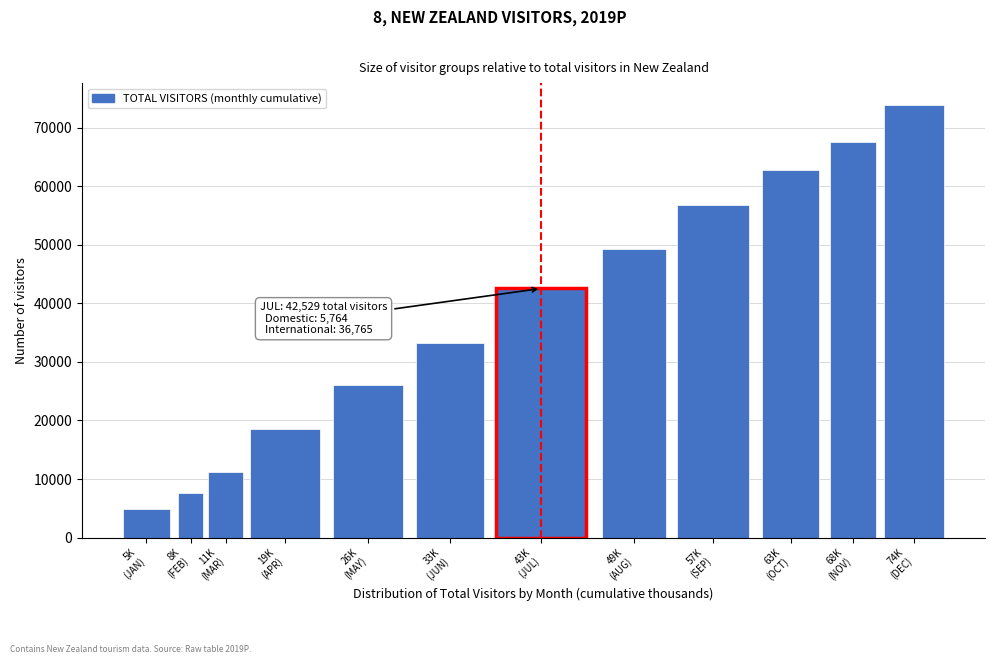

Reading left to right, list all the values displayed in this chart.

4856	7547	11254	18617	26019	33180	42529	49217	56788	62791	67617	73896